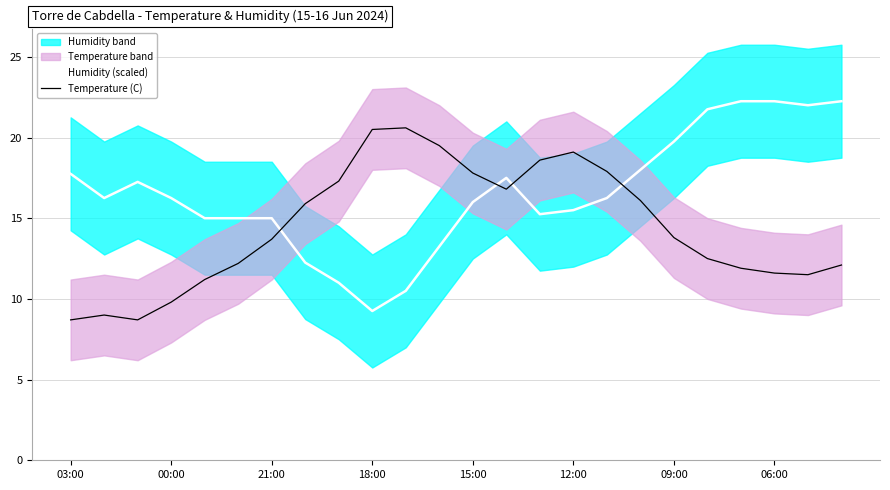

How many times do Humidity (scaled) and Temperature (C) cross each other?

4